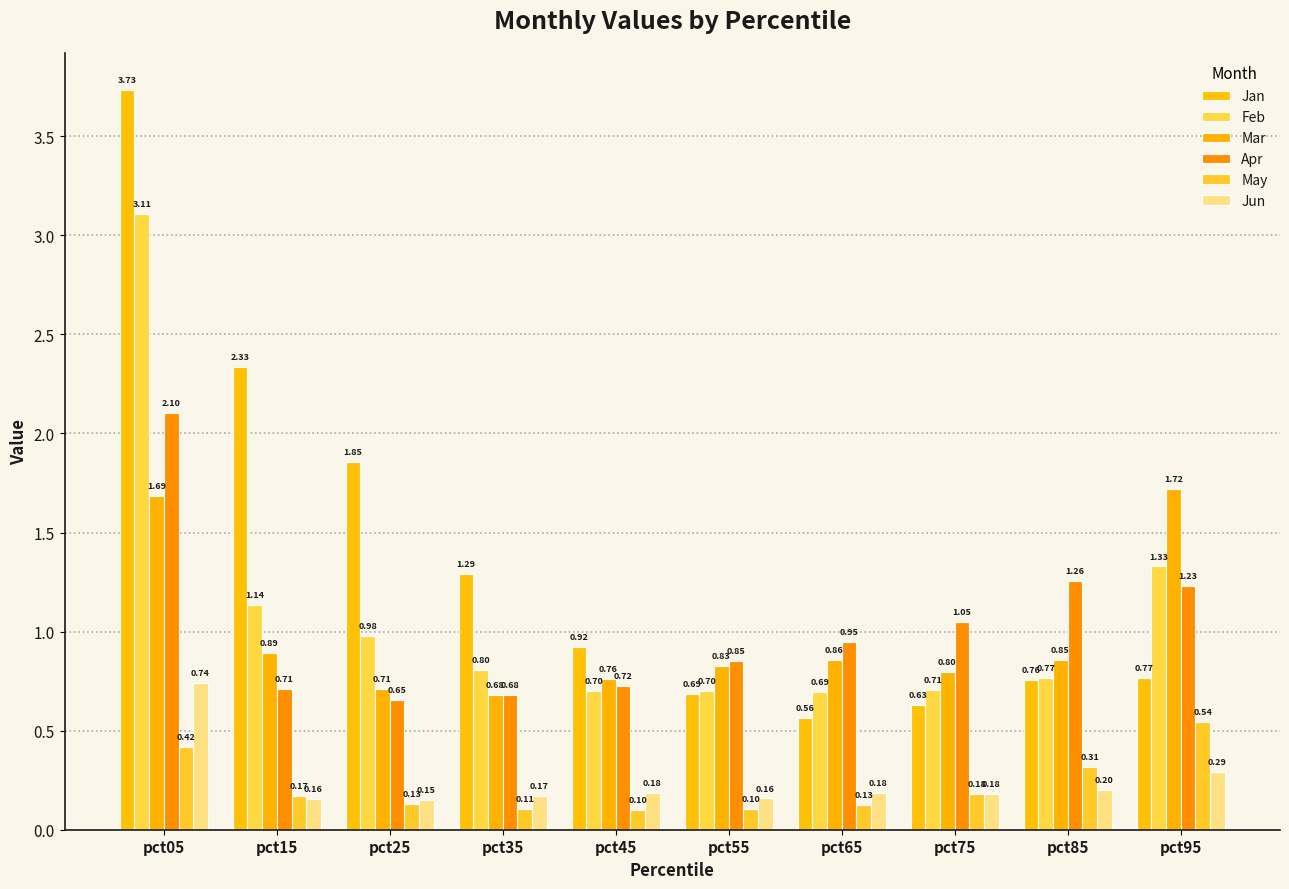

At pct05, list the series in order from smallest to largest.

May, Jun, Mar, Apr, Feb, Jan